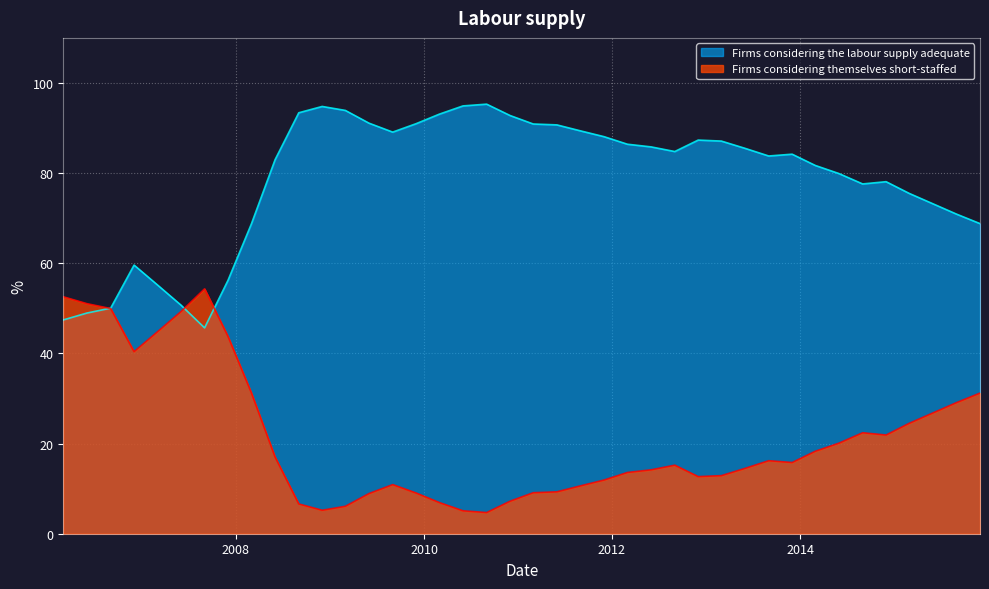

List the series in order of their peak value, lowest first.

Firms considering themselves short-staffed, Firms considering the labour supply adequate